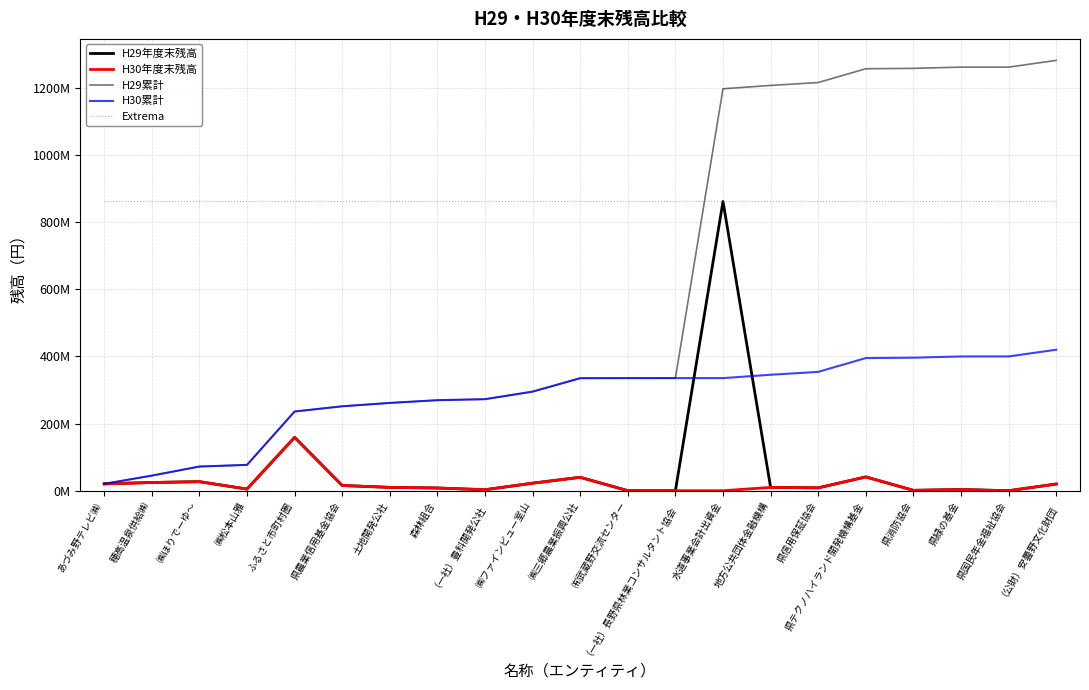

Does the chart have visible grid lines?

Yes